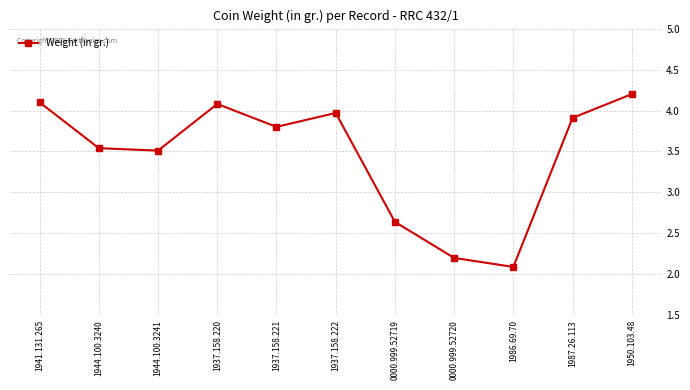

Between 0000.999.52719 and 1937.158.222, which is larger?

1937.158.222